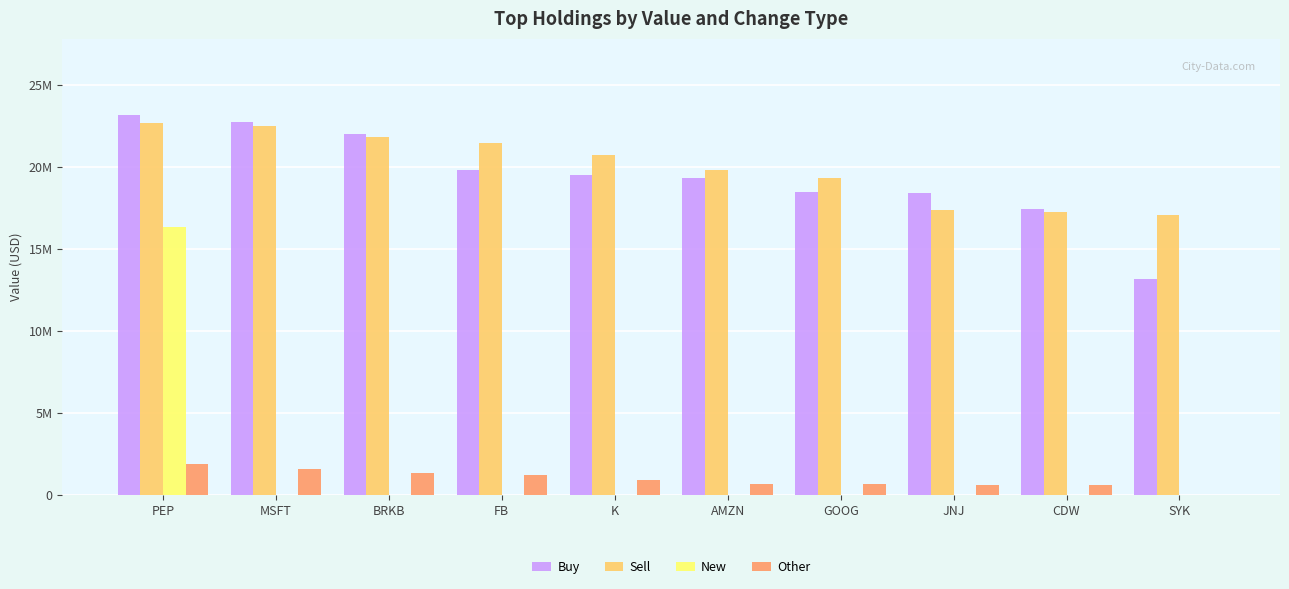

The value of Sell at SYK is 29377903. True or false?

False